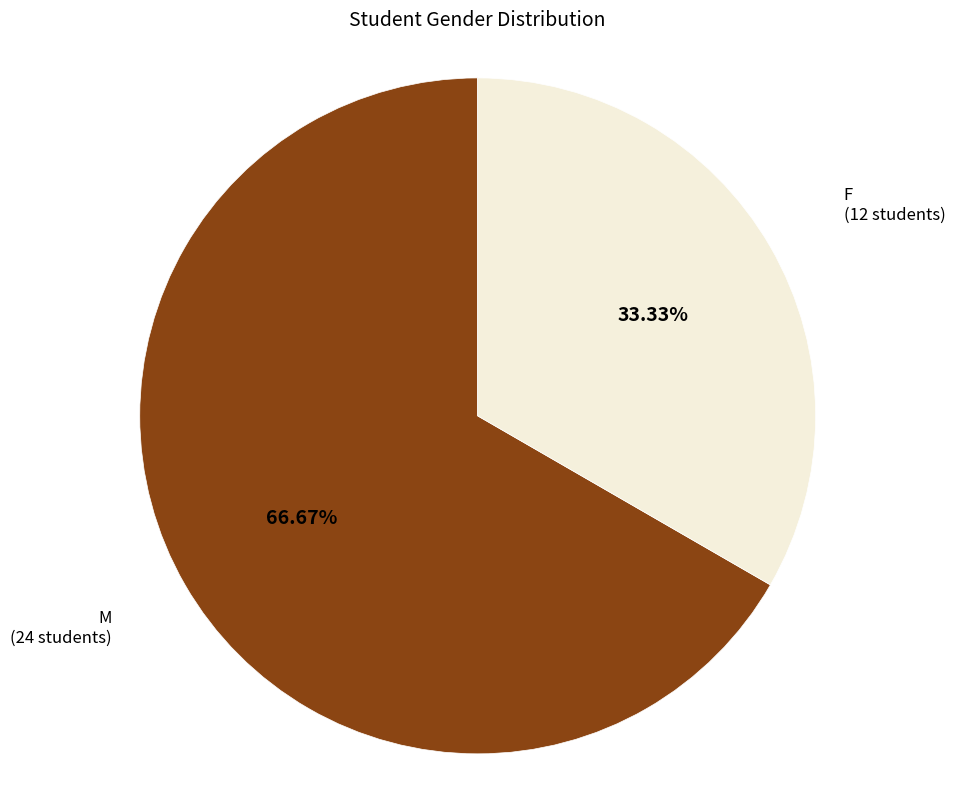

Is it true that M is 67% of the pie?

True